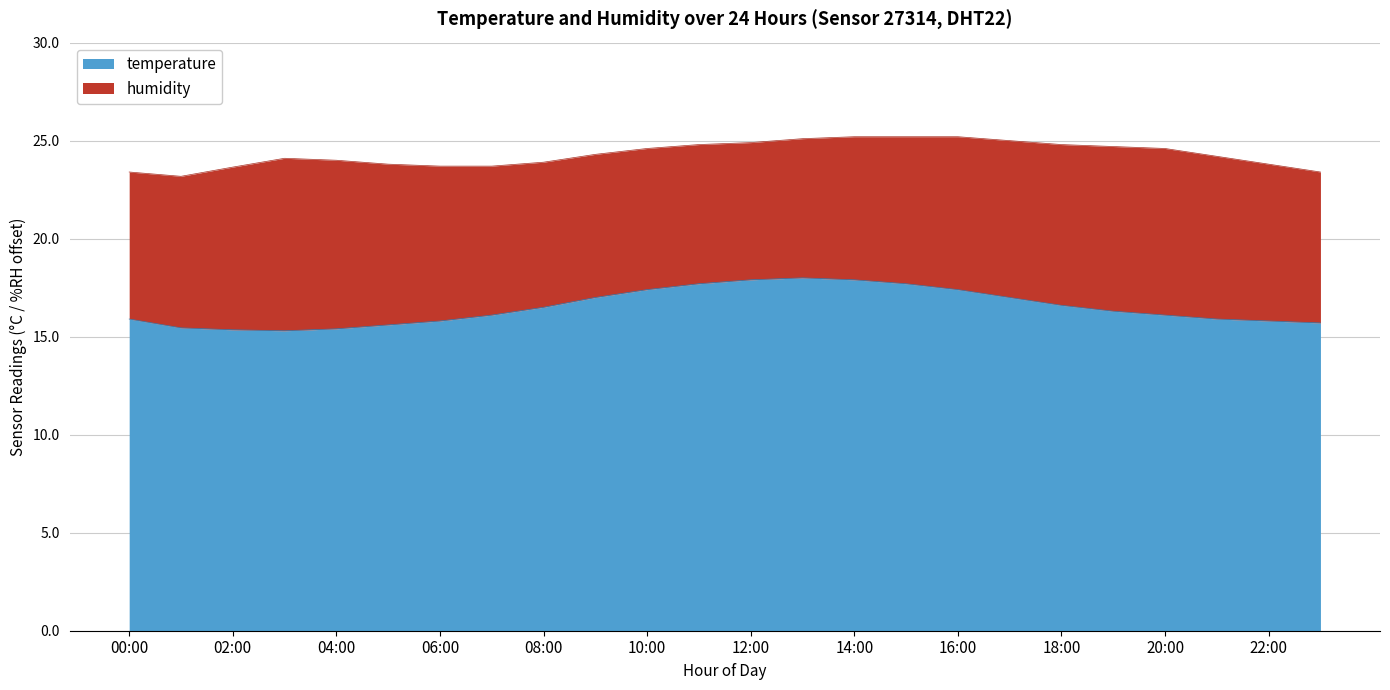

Where is the first local maximum?

13:00